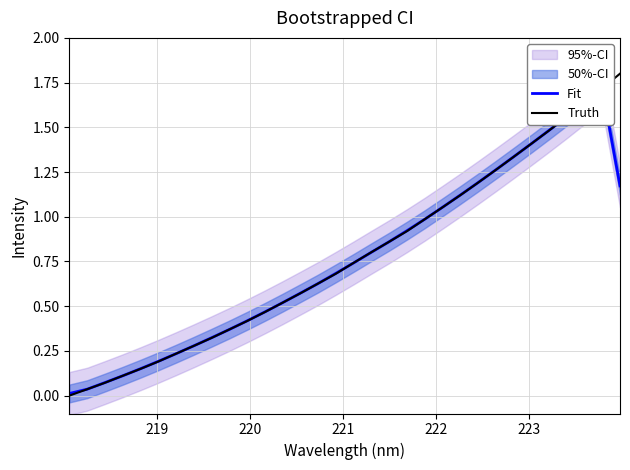

What is the maximum value for Truth?

1.8